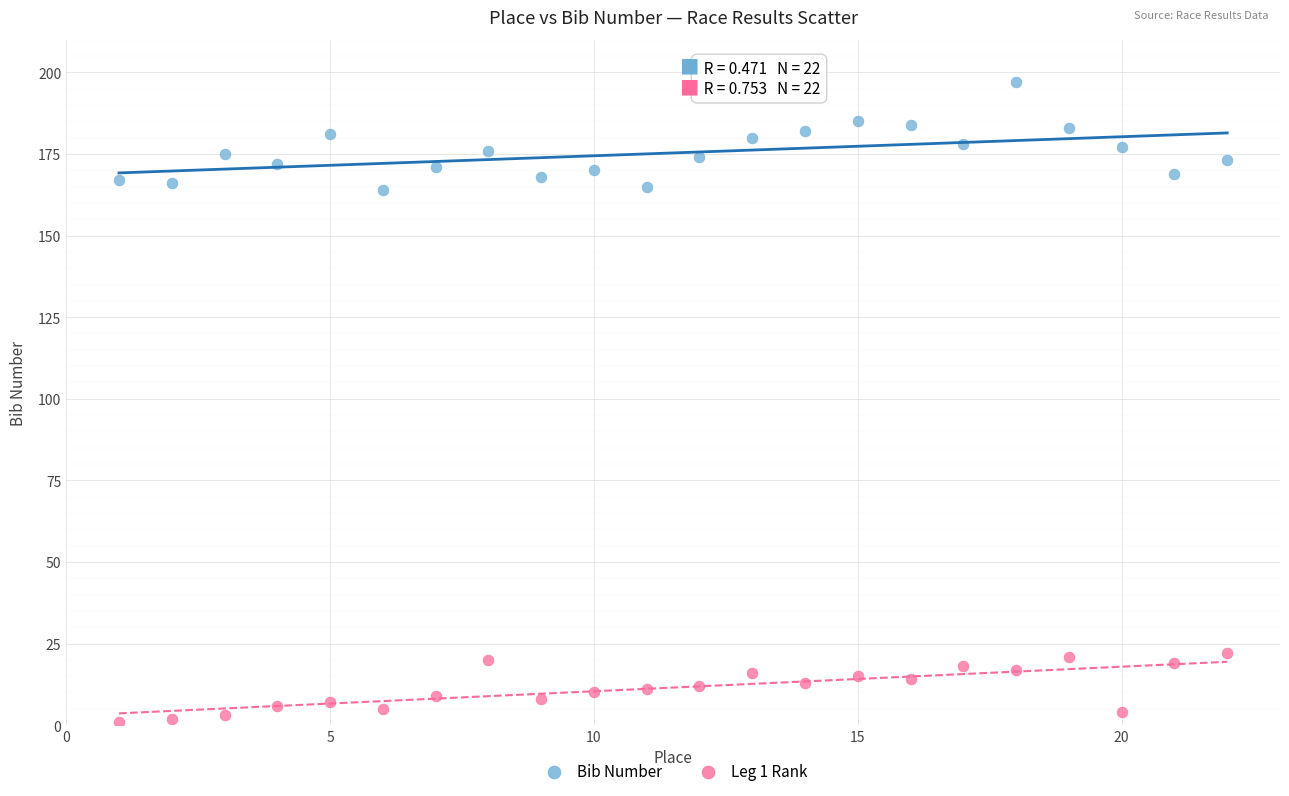

Across all data points, what is the range of X values (max minus min)?

21